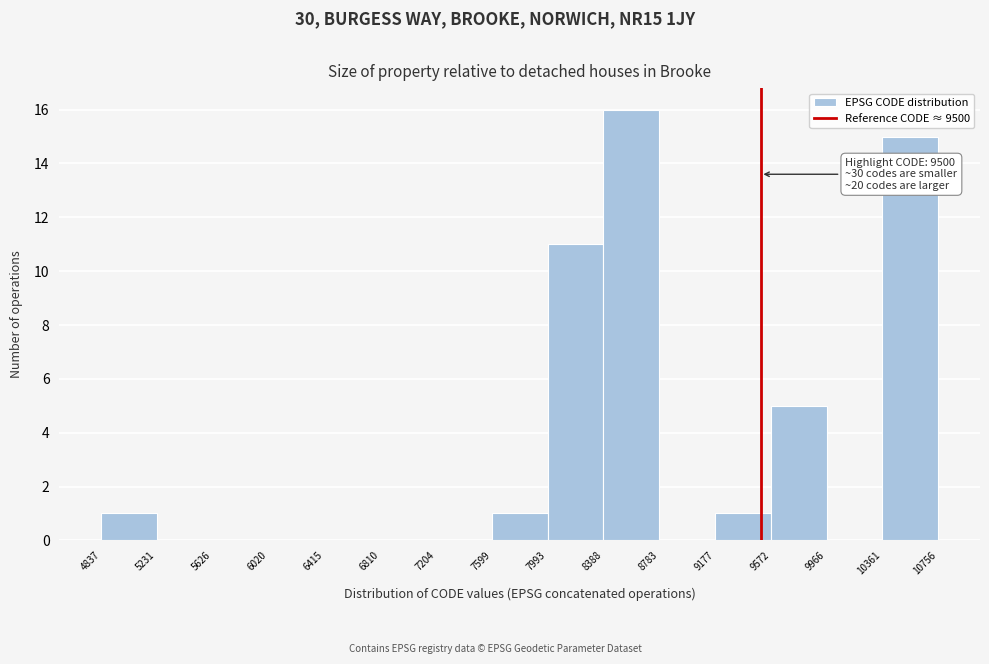

Which range on the x-axis has the tallest bar?

8388 to 8783